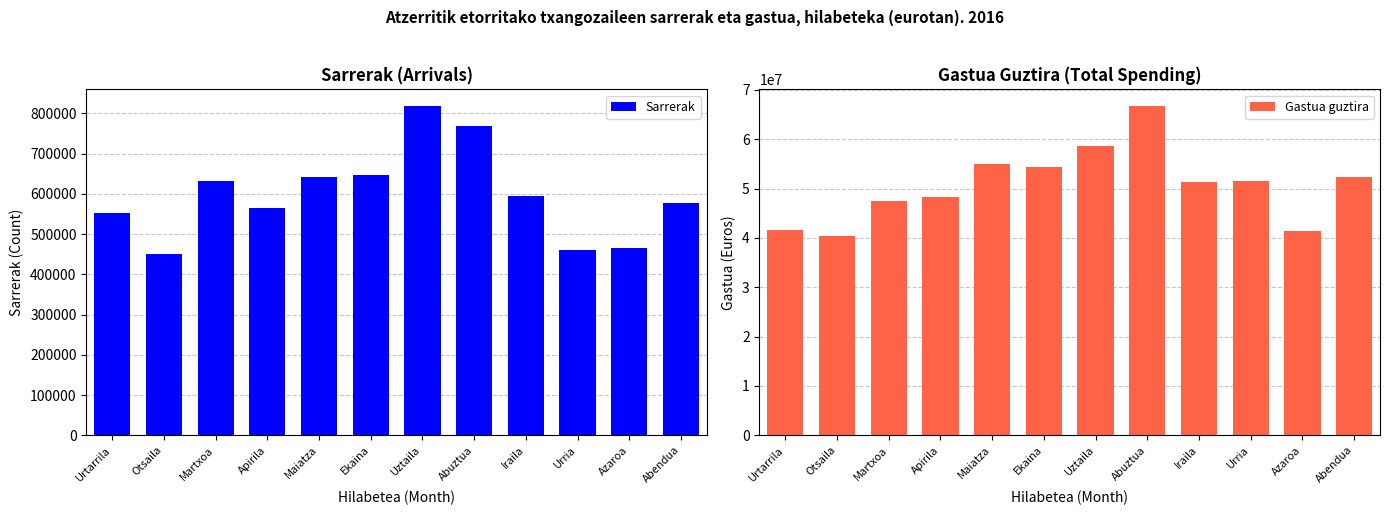

The value of Gastua guztira at Maiatza is 37456412. True or false?

False